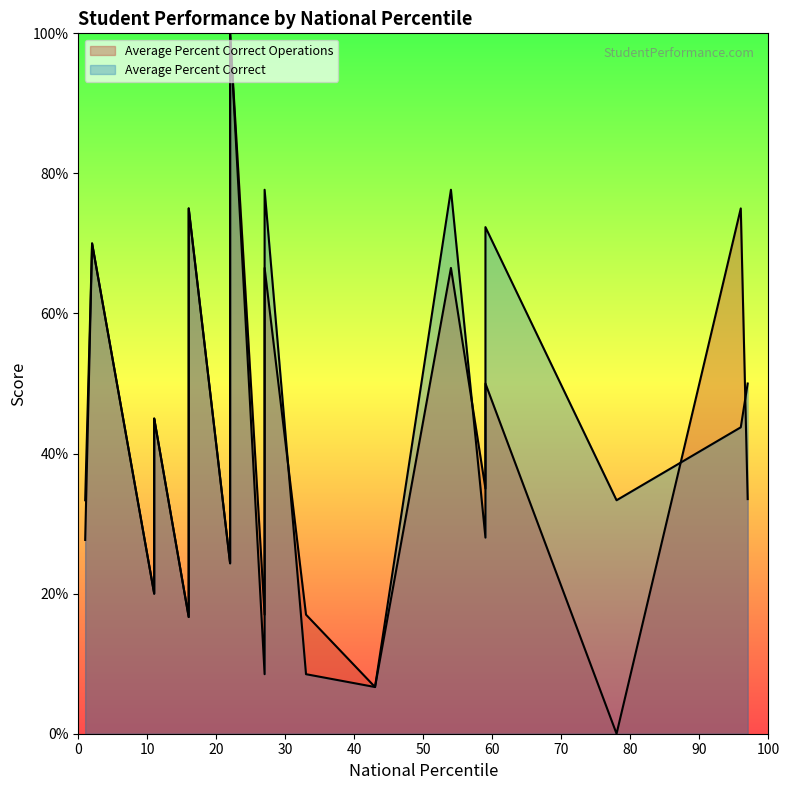

Between 27 and 97, which series saw the biggest shift?

Average Percent Correct Operations